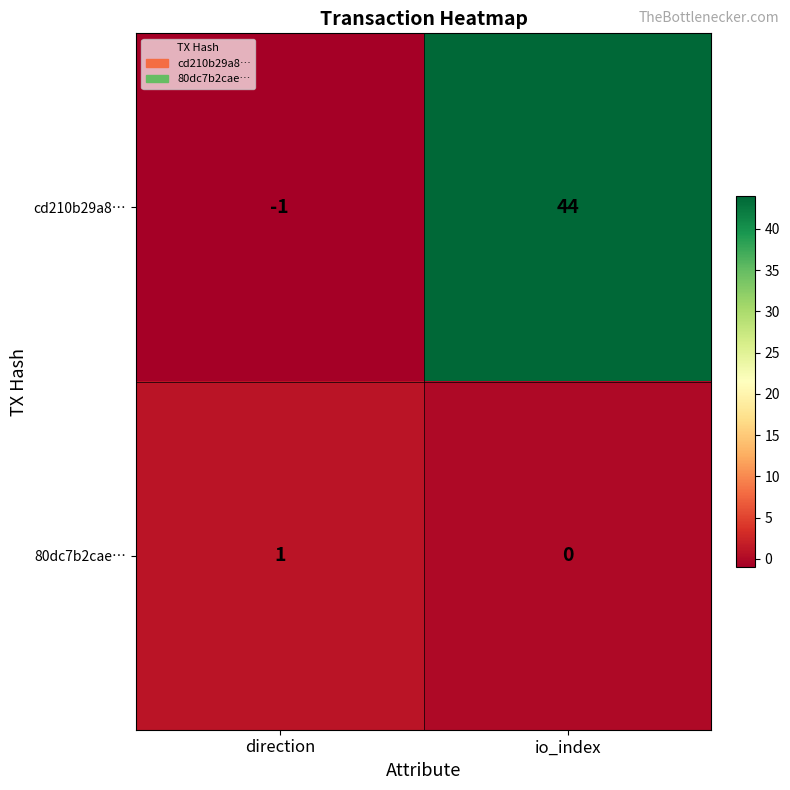

At which label is 80dc7b2cae… closest to 0?

io_index